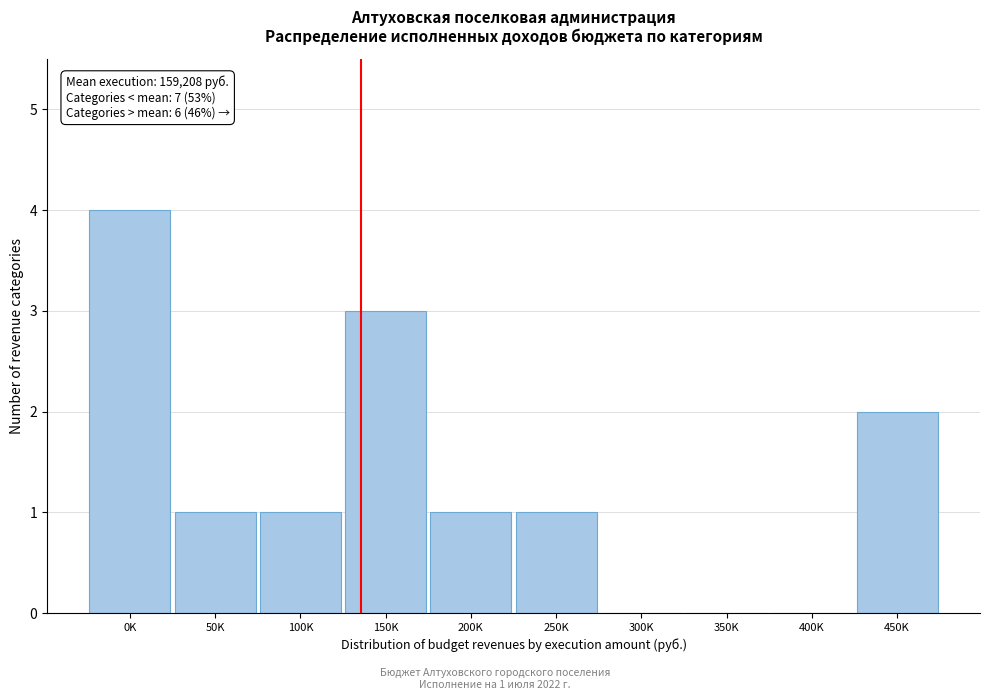

Reading right to left, what are all the values shown in this chart?

450K=2	400K=0	350K=0	300K=0	250K=1	200K=1	150K=3	100K=1	50K=1	0K=4